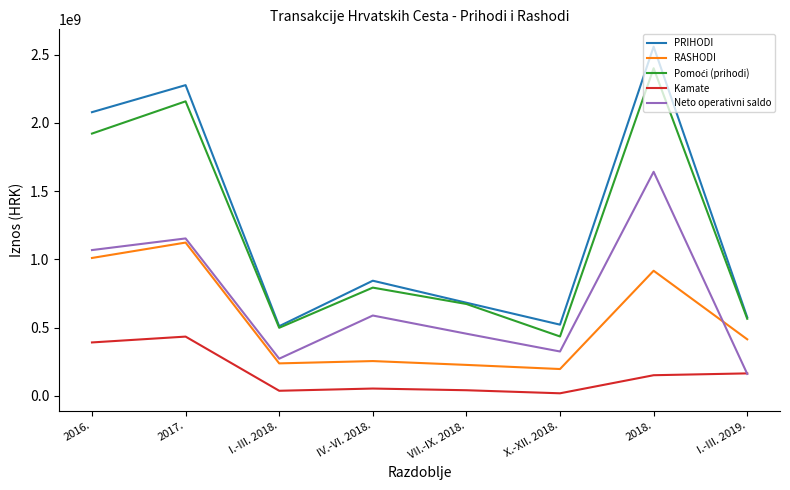

True or false: Neto operativni saldo and PRIHODI cross at least once.

False